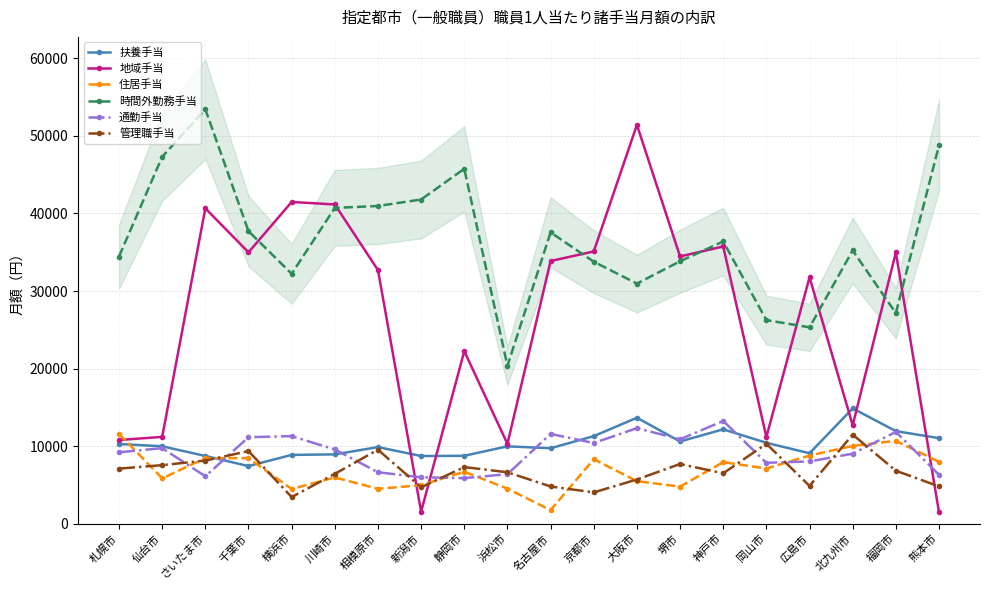

At how many categories does at least one series exceed 28214?

18